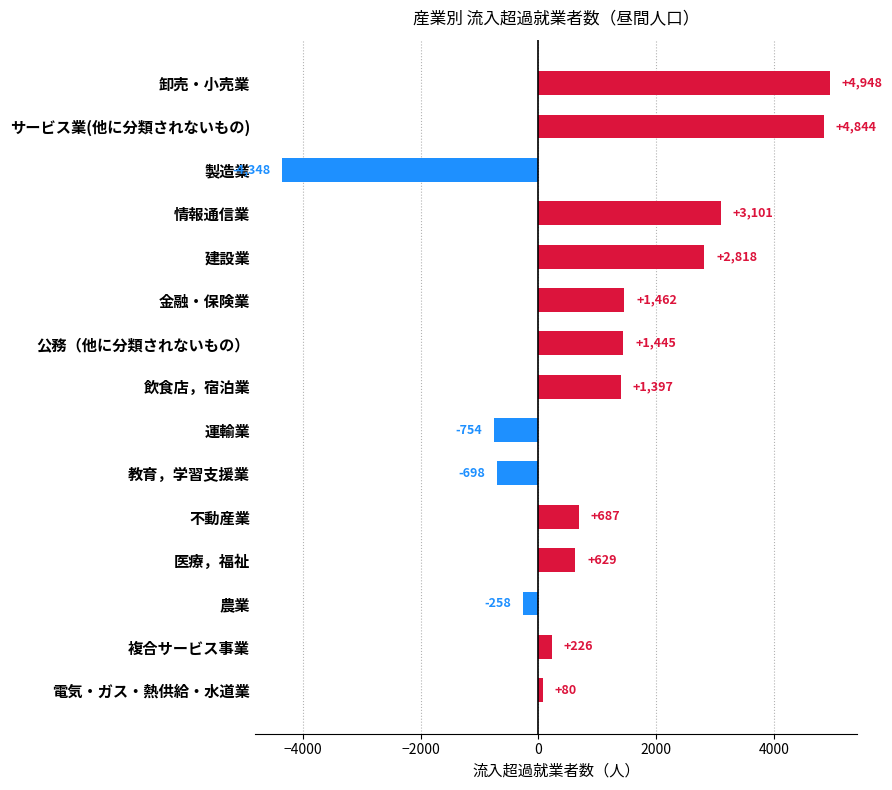

What is the label of the 7th bar from the bottom?

運輸業